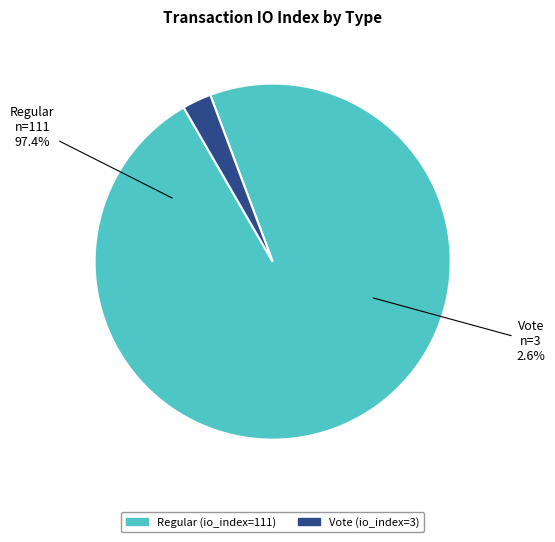

Which slice is the smallest?

Vote